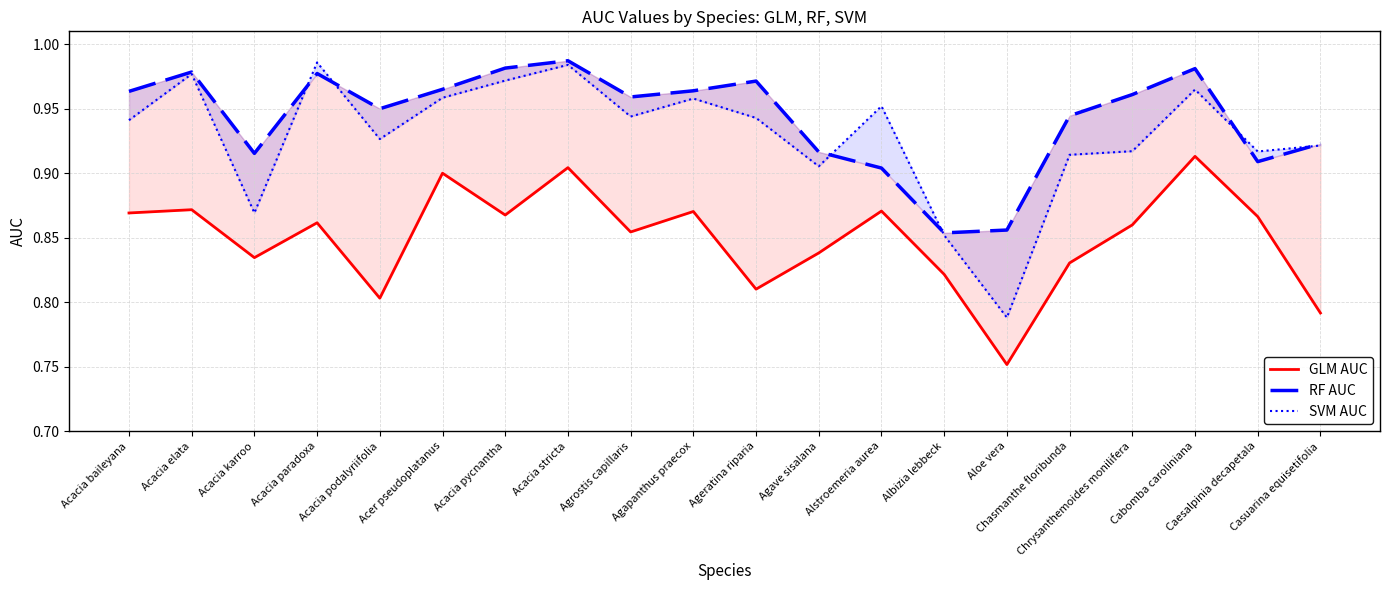

Reading left to right, transcribe all the data shown in this chart.

GLM AUC: Acacia baileyana=0.9	Acacia elata=0.9	Acacia karroo=0.8	Acacia paradoxa=0.9	Acacia podalyriifolia=0.8	Acer pseudoplatanus=0.9	Acacia pycnantha=0.9	Acacia stricta=0.9	Agrostis capillaris=0.9	Agapanthus praecox=0.9	Ageratina riparia=0.8	Agave sisalana=0.8	Alstroemeria aurea=0.9	Albizia lebbeck=0.8	Aloe vera=0.8	Chasmanthe floribunda=0.8	Chrysanthemoides monilifera=0.9	Cabomba caroliniana=0.9	Caesalpinia decapetala=0.9	Casuarina equisetifolia=0.8
RF AUC: Acacia baileyana=1.0	Acacia elata=1.0	Acacia karroo=0.9	Acacia paradoxa=1.0	Acacia podalyriifolia=0.9	Acer pseudoplatanus=1.0	Acacia pycnantha=1.0	Acacia stricta=1.0	Agrostis capillaris=1.0	Agapanthus praecox=1.0	Ageratina riparia=1.0	Agave sisalana=0.9	Alstroemeria aurea=0.9	Albizia lebbeck=0.9	Aloe vera=0.9	Chasmanthe floribunda=0.9	Chrysanthemoides monilifera=1.0	Cabomba caroliniana=1.0	Caesalpinia decapetala=0.9	Casuarina equisetifolia=0.9
SVM AUC: Acacia baileyana=0.9	Acacia elata=1.0	Acacia karroo=0.9	Acacia paradoxa=1.0	Acacia podalyriifolia=0.9	Acer pseudoplatanus=1.0	Acacia pycnantha=1.0	Acacia stricta=1.0	Agrostis capillaris=0.9	Agapanthus praecox=1.0	Ageratina riparia=0.9	Agave sisalana=0.9	Alstroemeria aurea=1.0	Albizia lebbeck=0.9	Aloe vera=0.8	Chasmanthe floribunda=0.9	Chrysanthemoides monilifera=0.9	Cabomba caroliniana=1.0	Caesalpinia decapetala=0.9	Casuarina equisetifolia=0.9